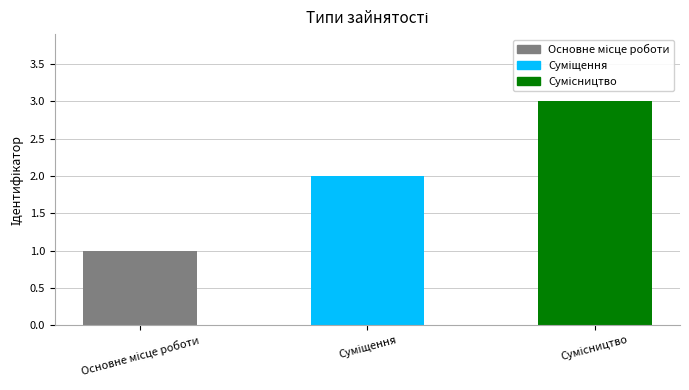

What is the sum of all values?

6